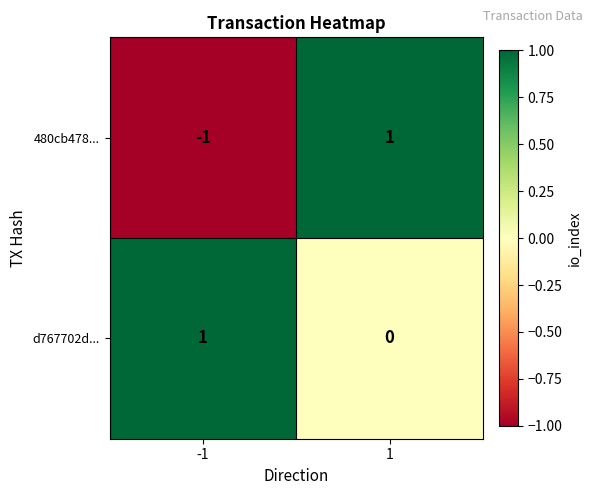

Is it true that d767702d... equals 1 at -1?

True